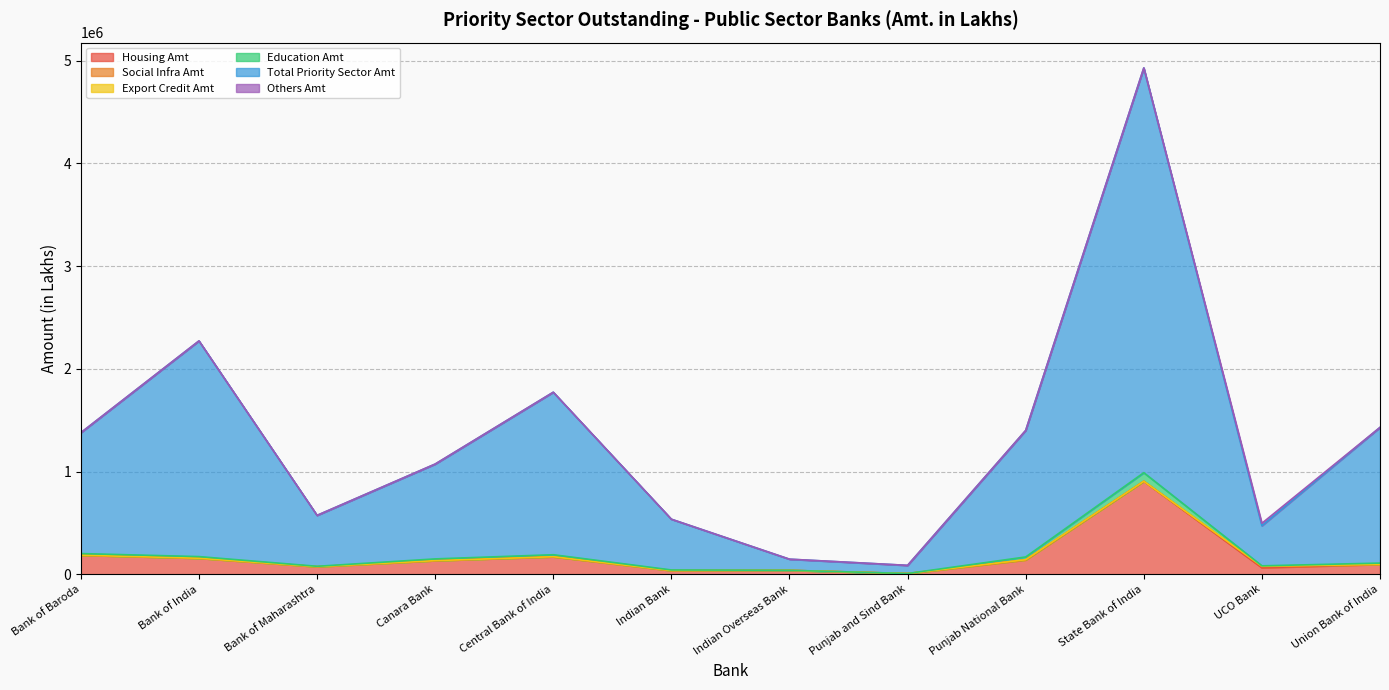

What is the highest value of the Housing Amt series?

904901.5